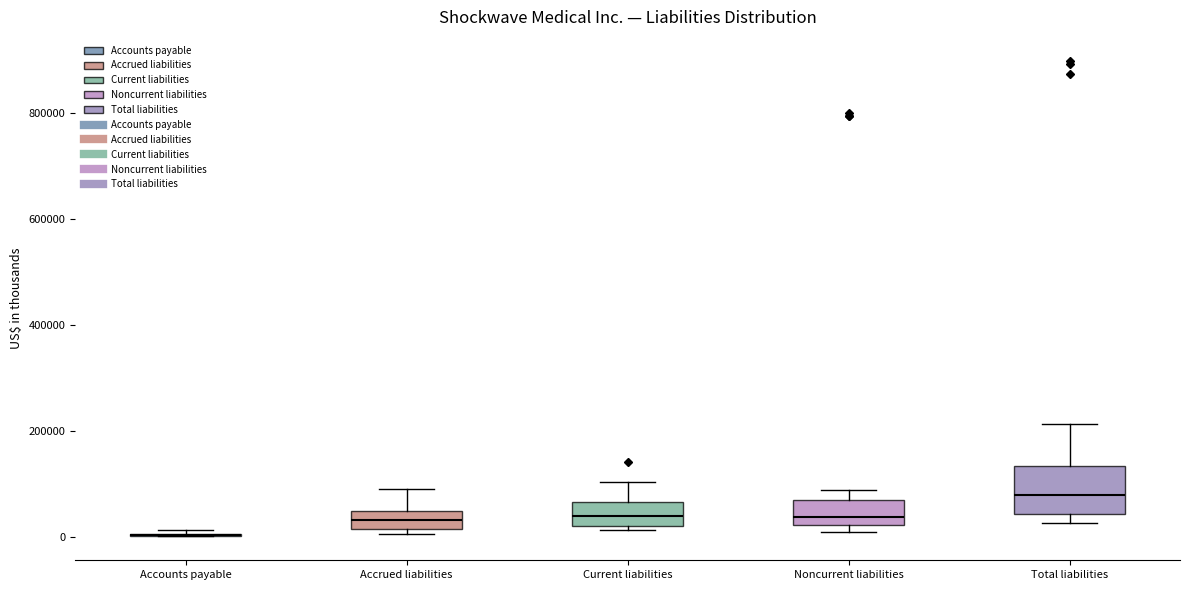

Where does the median line of the box for Noncurrent liabilities sit on the y-axis? The values are not printed on the chart, so give them approximately, as read against the axis.

40000